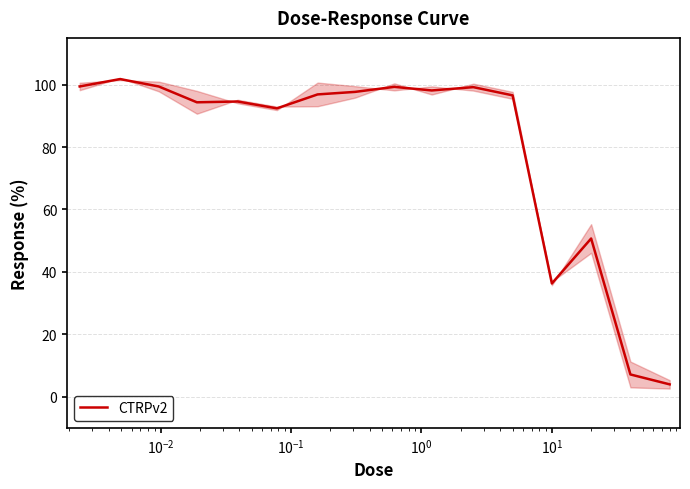

What is the minimum value for CTRPv2?

3.9